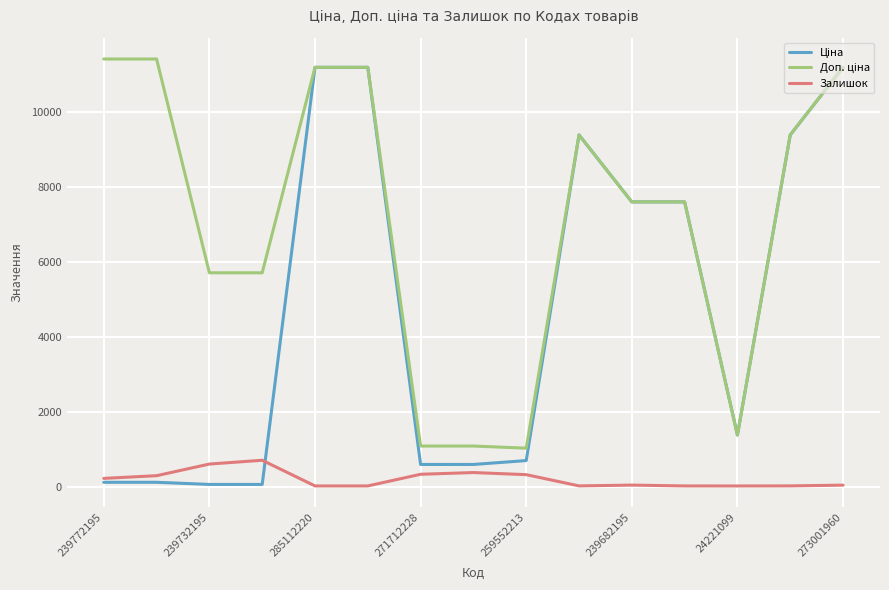

What is the greatest value displayed?

11410.0